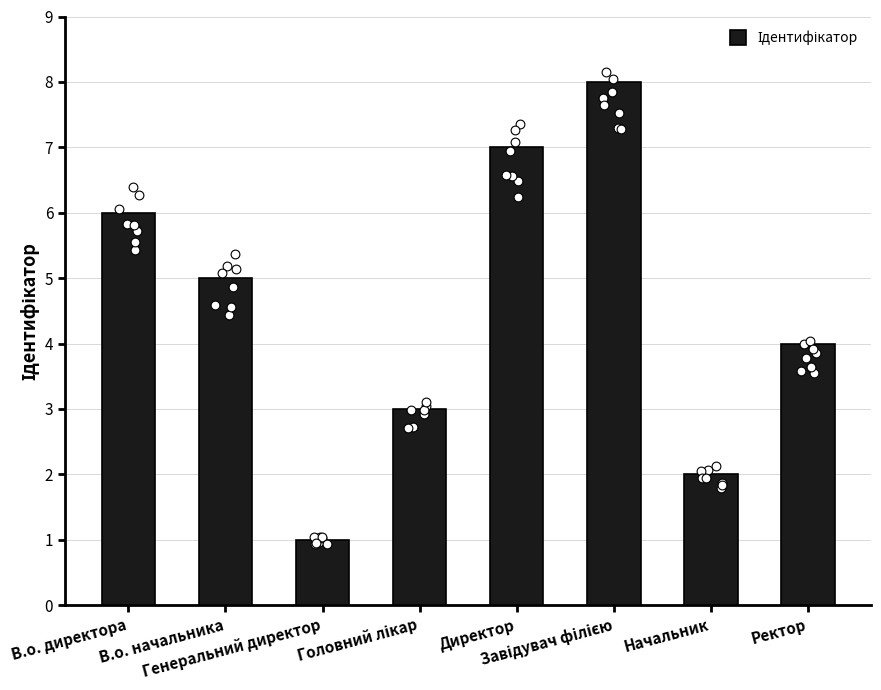

What is the change in value from Директор to Начальник?

-5